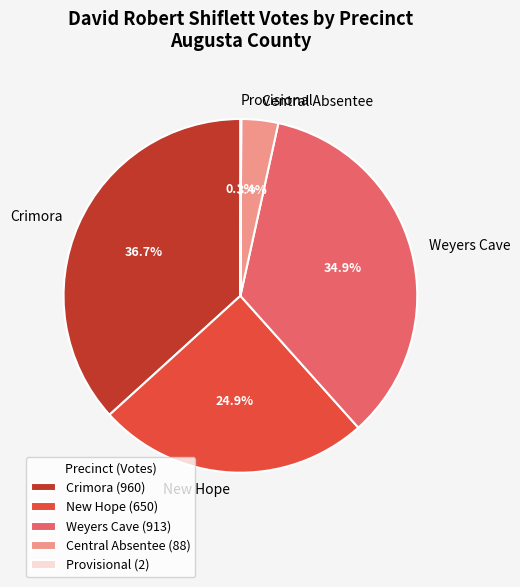

Is New Hope the majority of the pie?

No